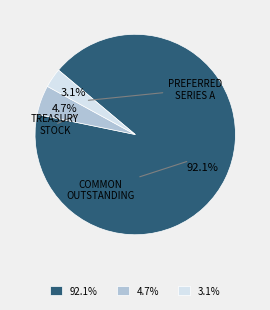

Is 92.1% the majority of the pie?

Yes